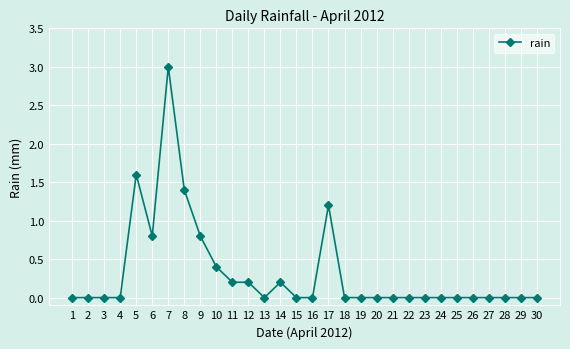

At which category does the chart reach its peak across all series?

7